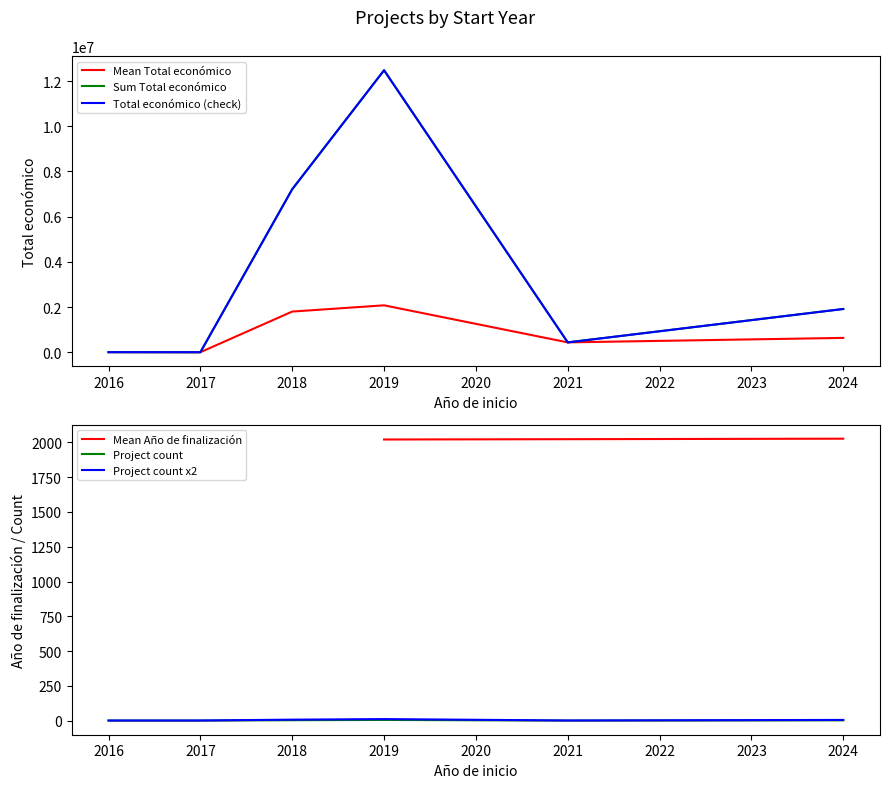

What is the sum of the Mean Total económico values at 2018 and 2019?

3883028.8